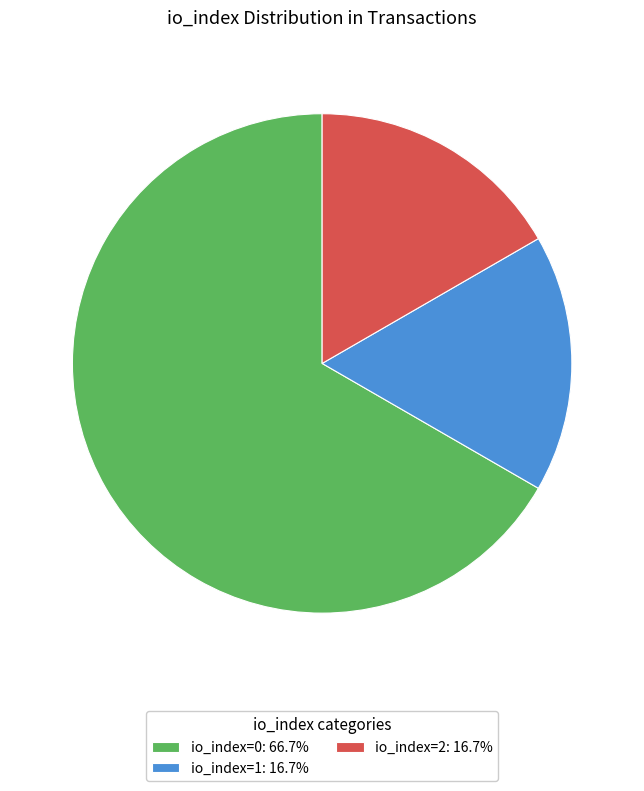

Do io_index=2: 16.7% and io_index=0: 66.7% together represent more than half of the pie?

Yes